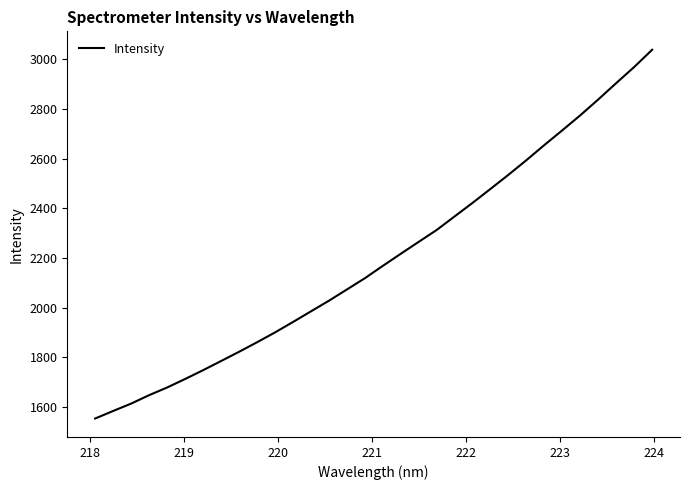

What is the greatest value displayed?

3039.1